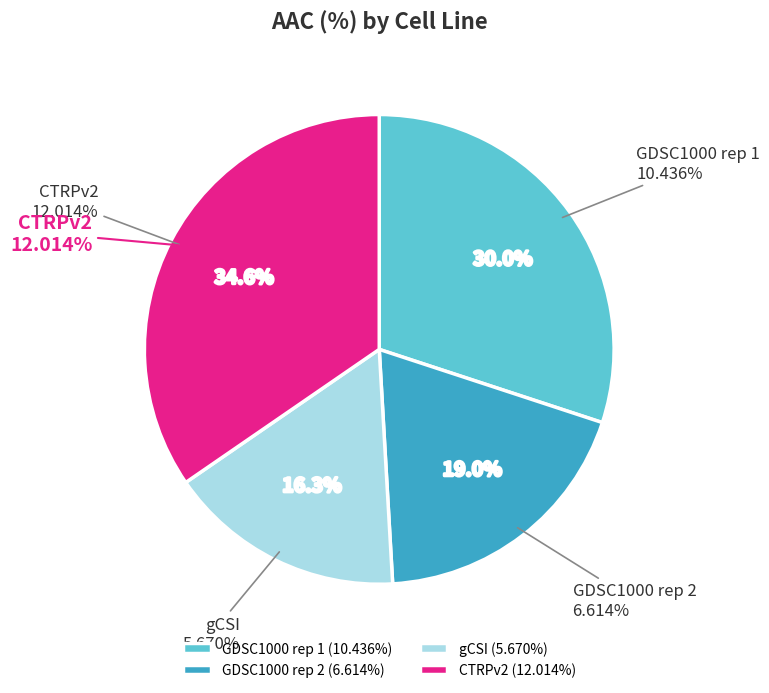

Is the sum of GDSC1000 rep 2 and GDSC1000 rep 1 greater than half?

No